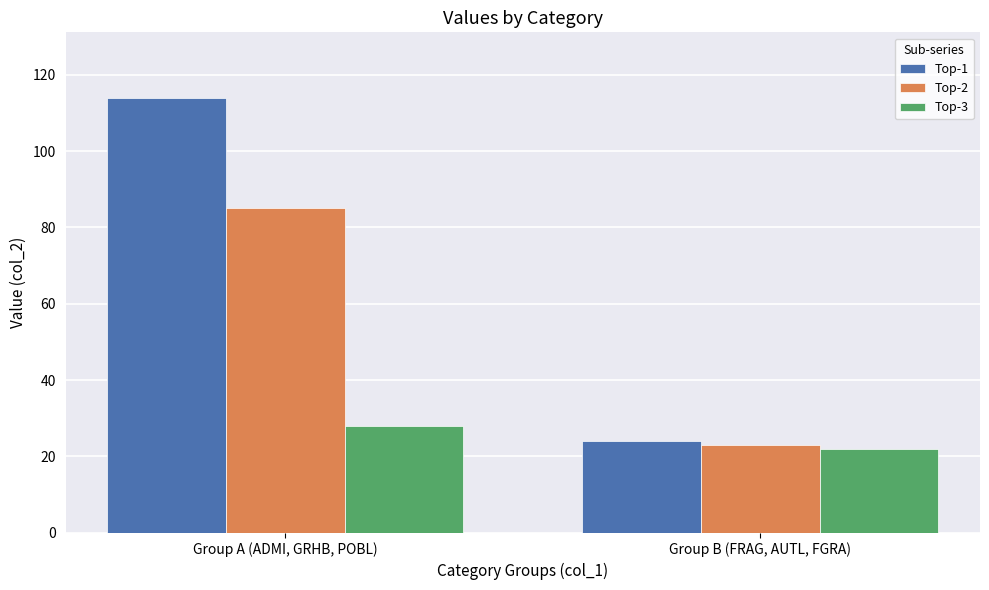

Reading left to right, extract all data points from this chart.

Top-1: 114	24
Top-2: 85	23
Top-3: 28	22